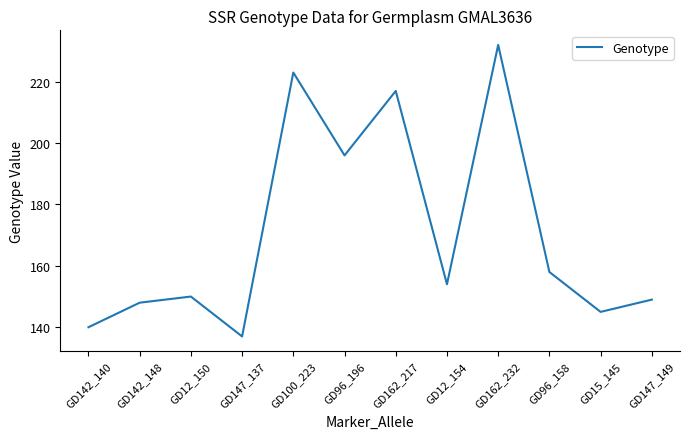

How many lines are shown in the chart?

1